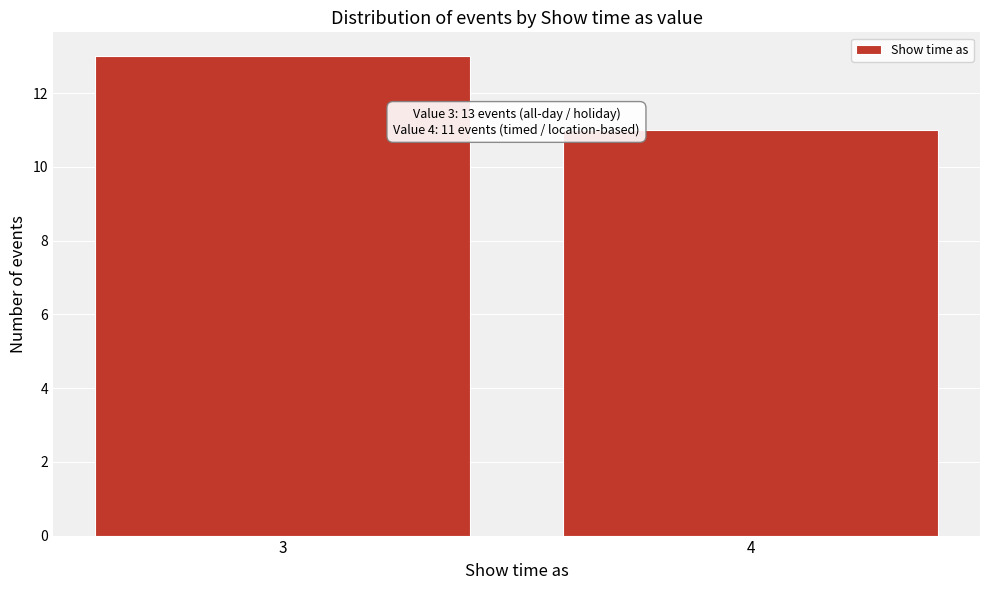

Reading left to right, transcribe all the data shown in this chart.

3=13	4=11